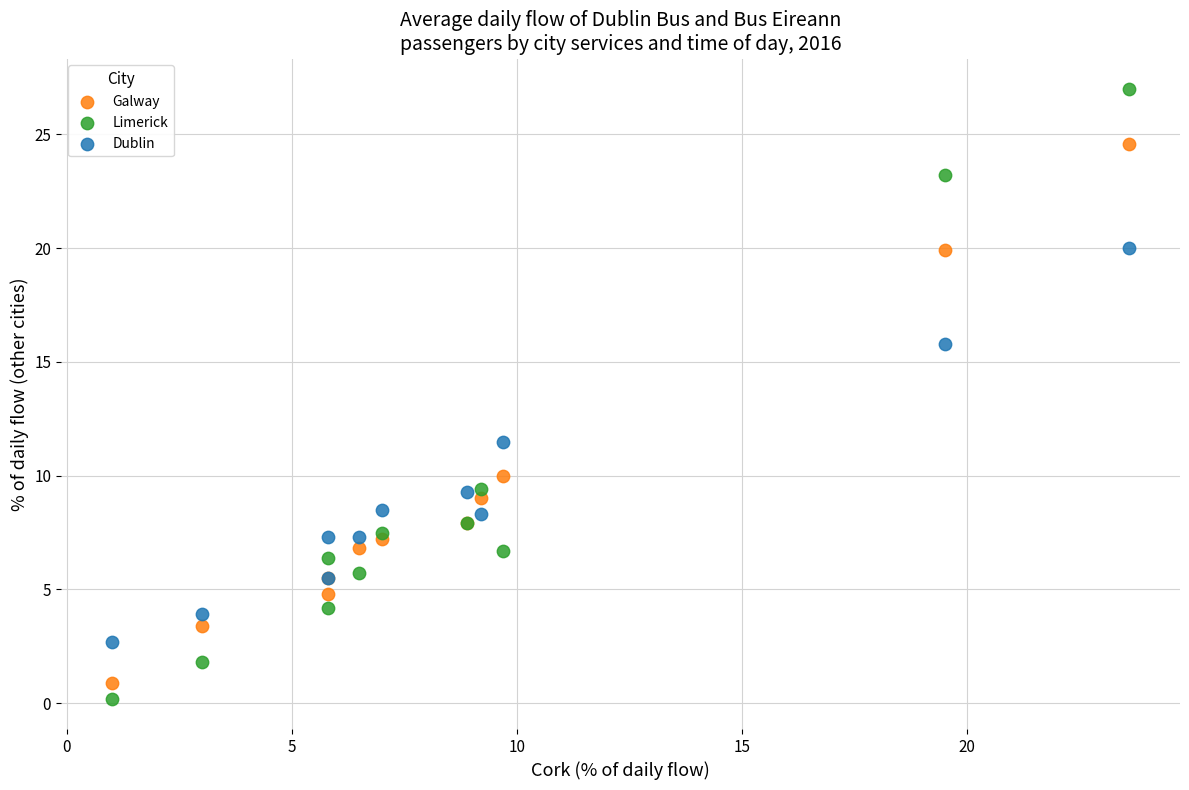

What are all the series names shown in the legend?

Galway, Limerick, Dublin